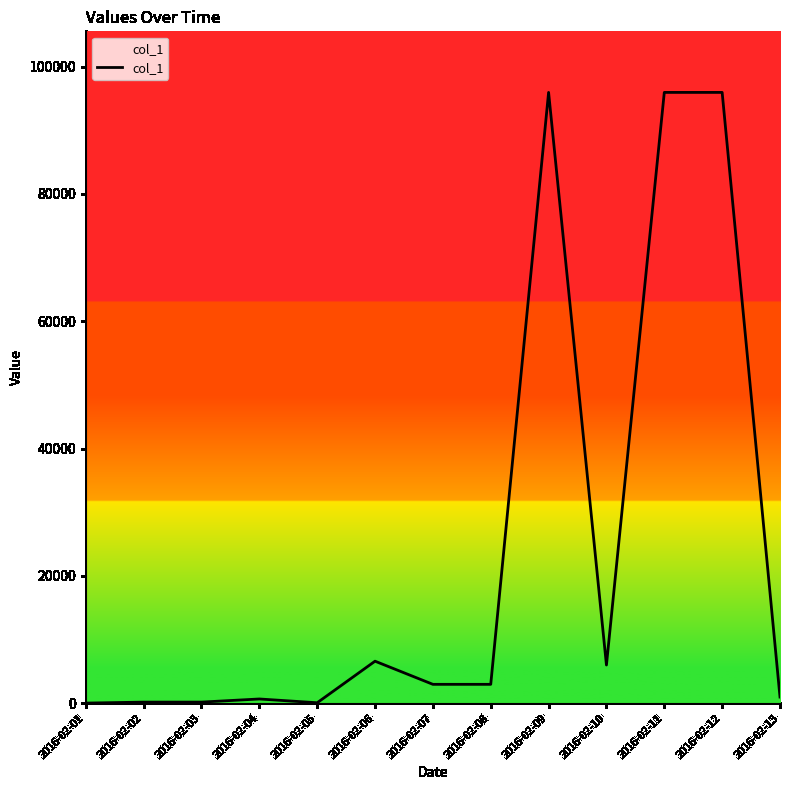

What is the difference between the maximum and minimum values?

95947